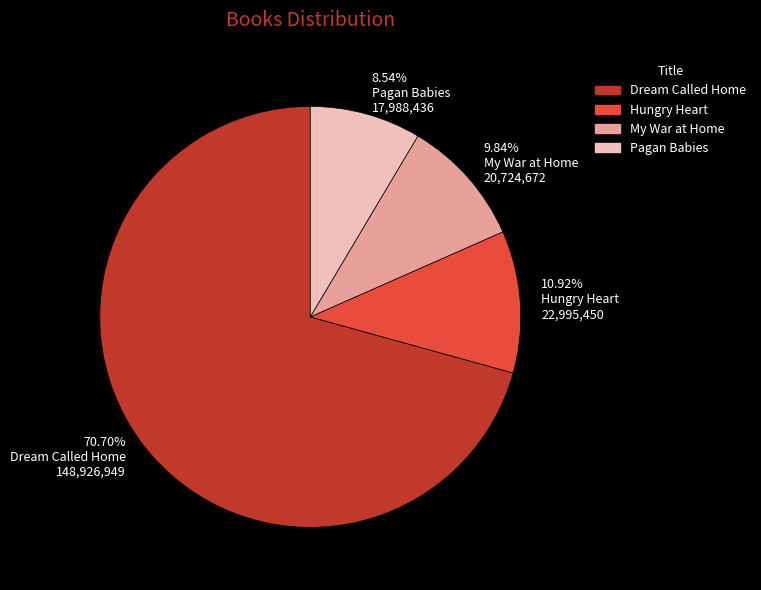

What percentage is NOT represented by My War at Home?

90.2%